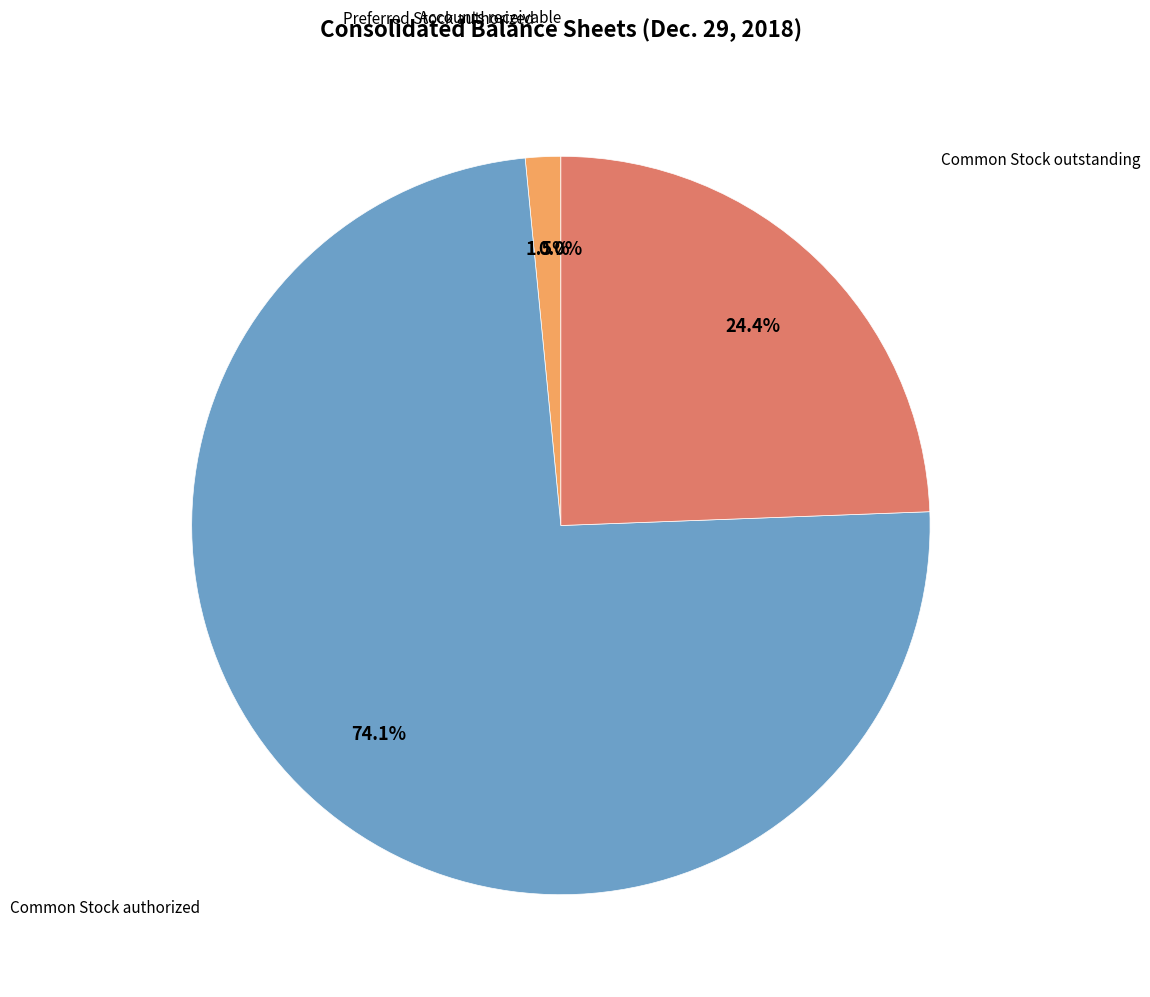

Does any single category account for the majority?

Yes